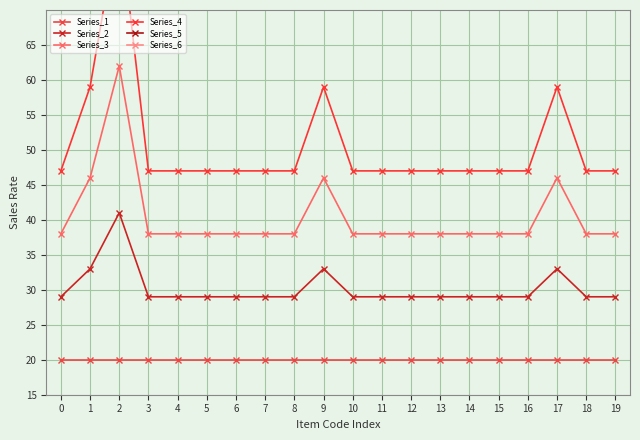

True or false: Series_3 and Series_4 intersect in this chart.

False